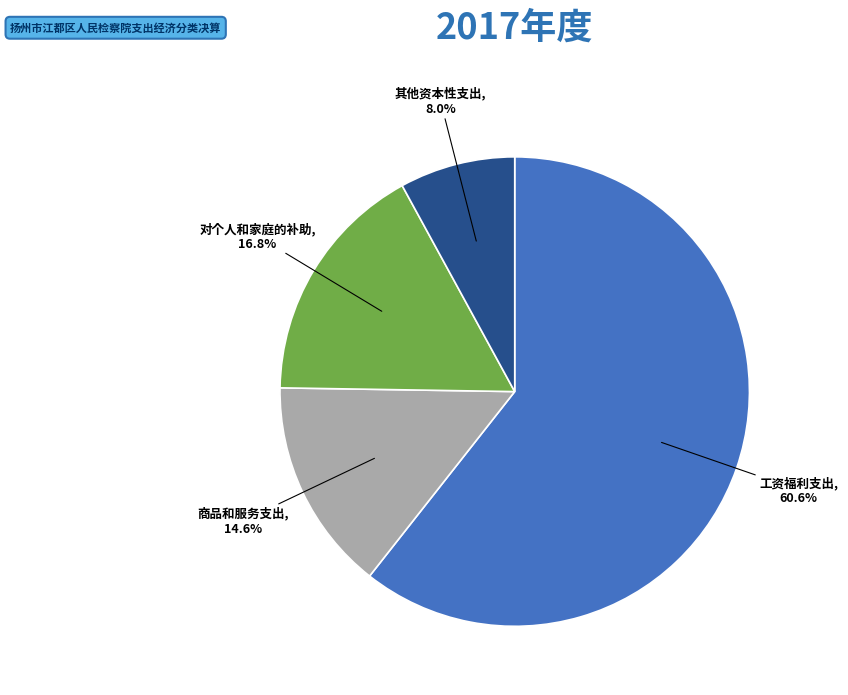

Which category has the smallest portion of the pie?

其他资本性支出